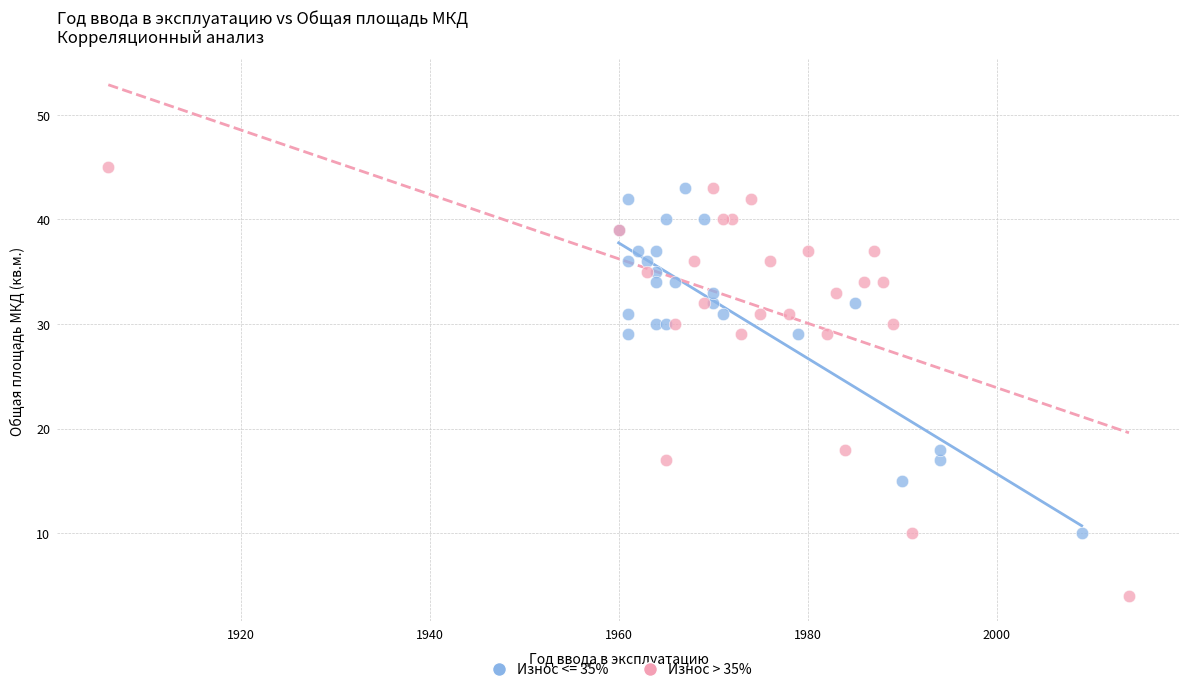

Which series has the widest spread of Y values?

Износ > 35%